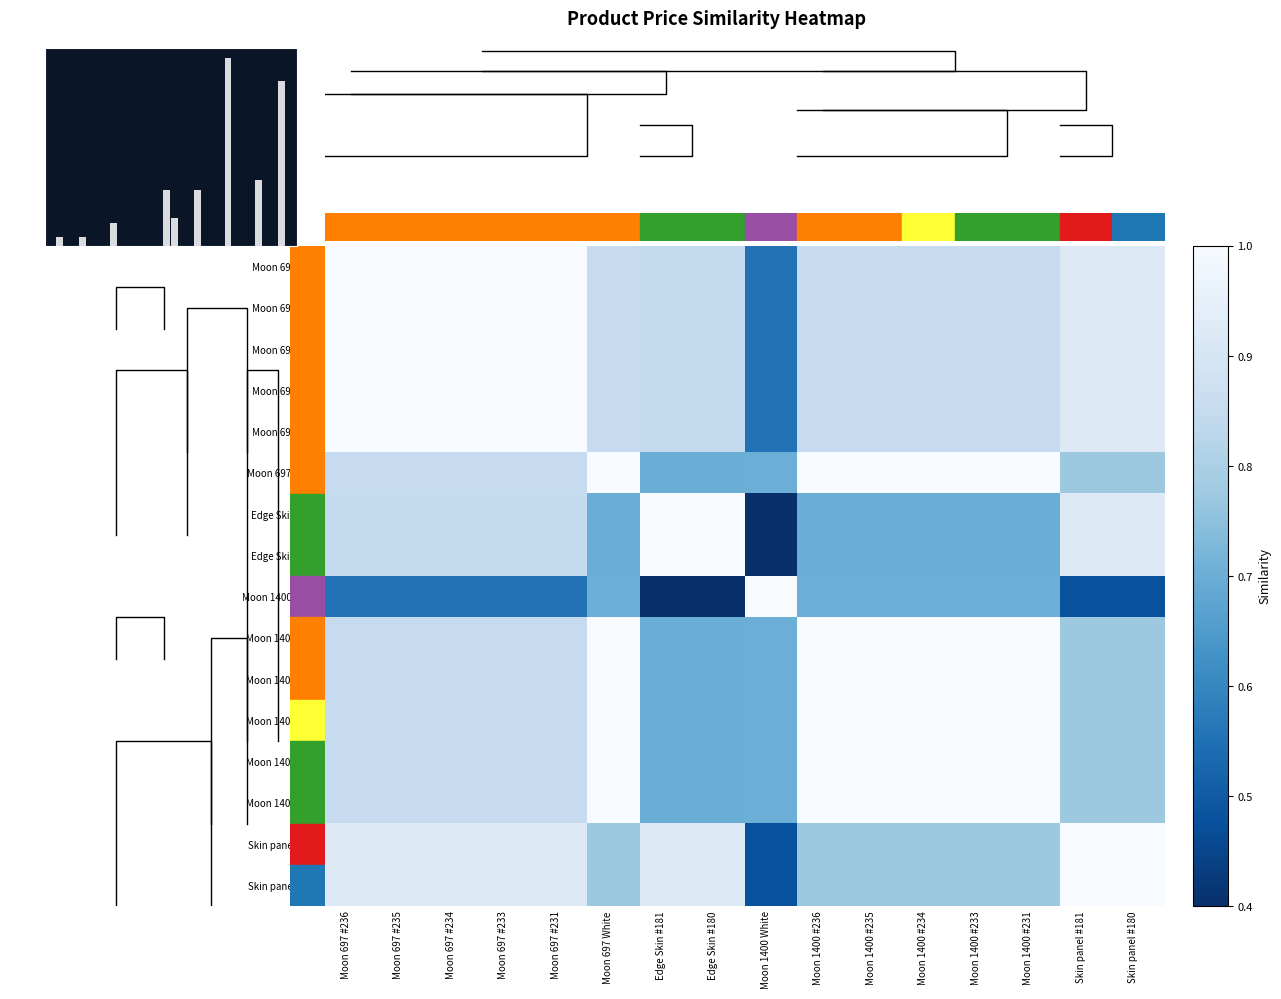

The Moon 697 #233 series shows 1.0 at Moon 697 #231. True or false?

True